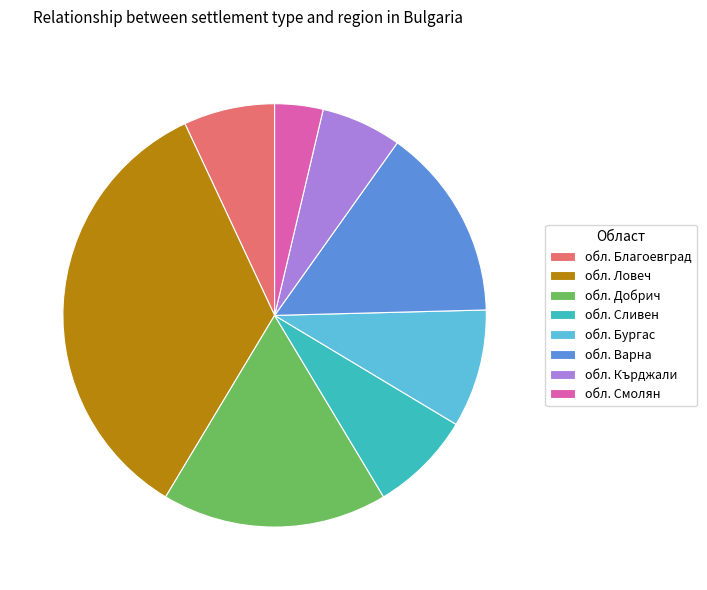

Approximately how many times larger is the value at обл. Ловеч compared to обл. Варна?

2.3